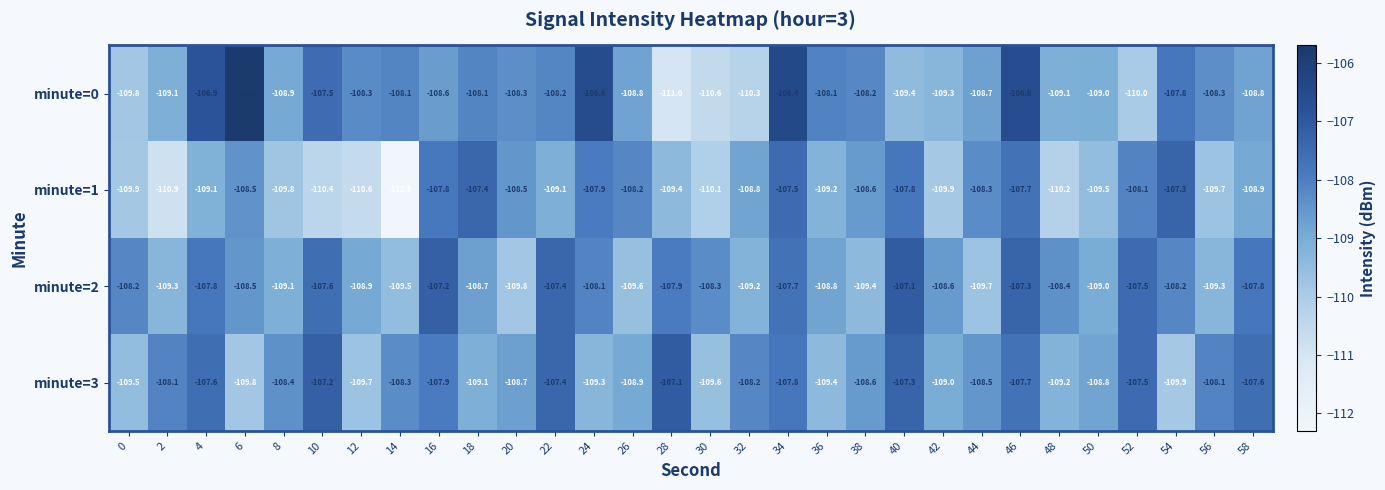

At which category is the sum across all series the highest?

46